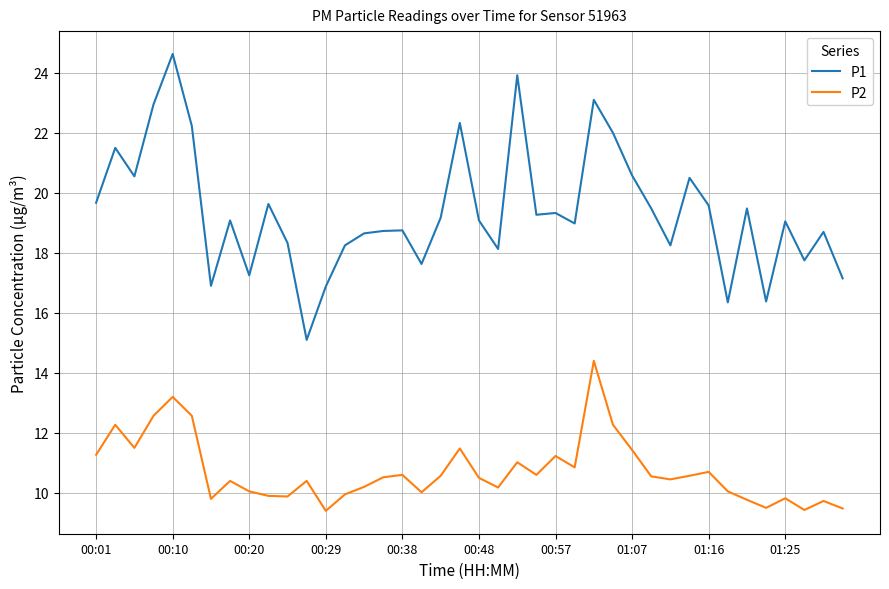

In P1, how many points are higher than both neighbors (excluding endpoints)?

13